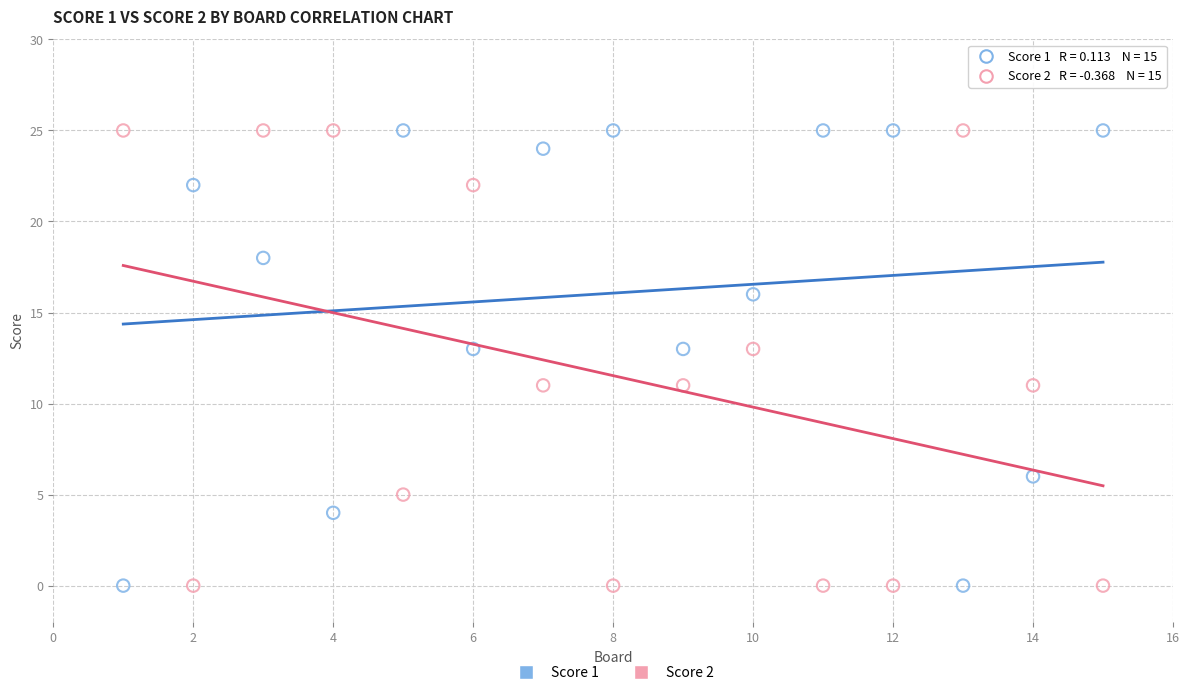

What is the X range (max minus min) for the scatter plot?

14